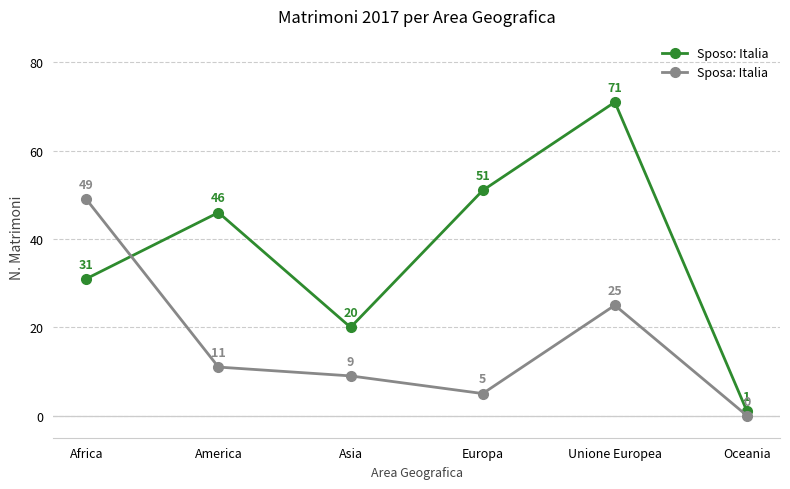

List the labels in order of Sposa: Italia value, largest first.

Africa, Unione Europea, America, Asia, Europa, Oceania